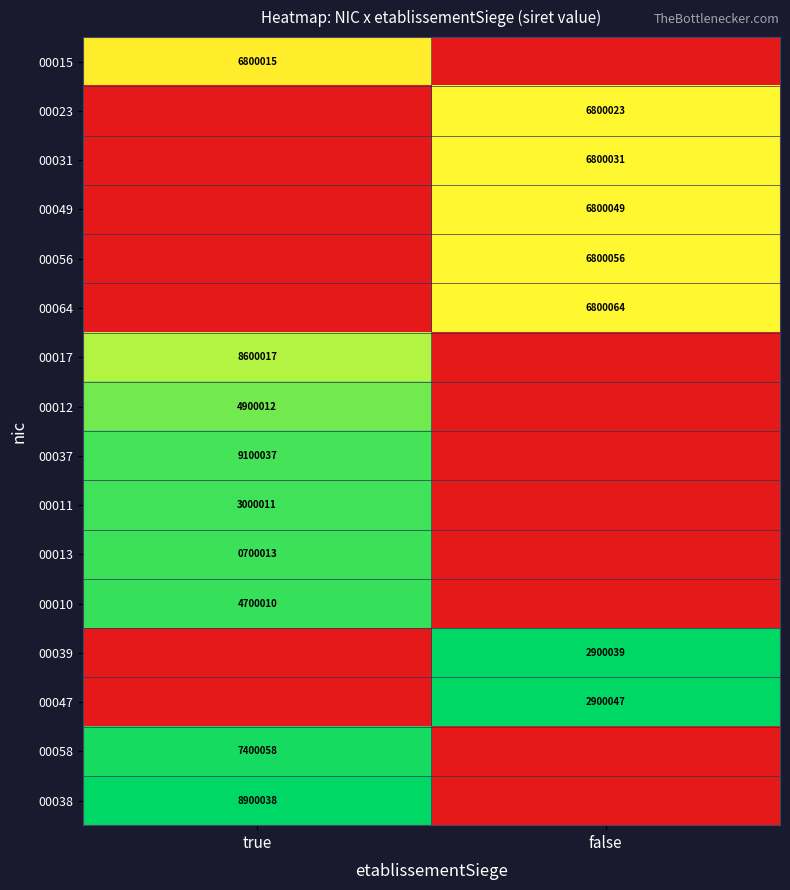

Is it true that 00038 equals 12663459 at true?

False